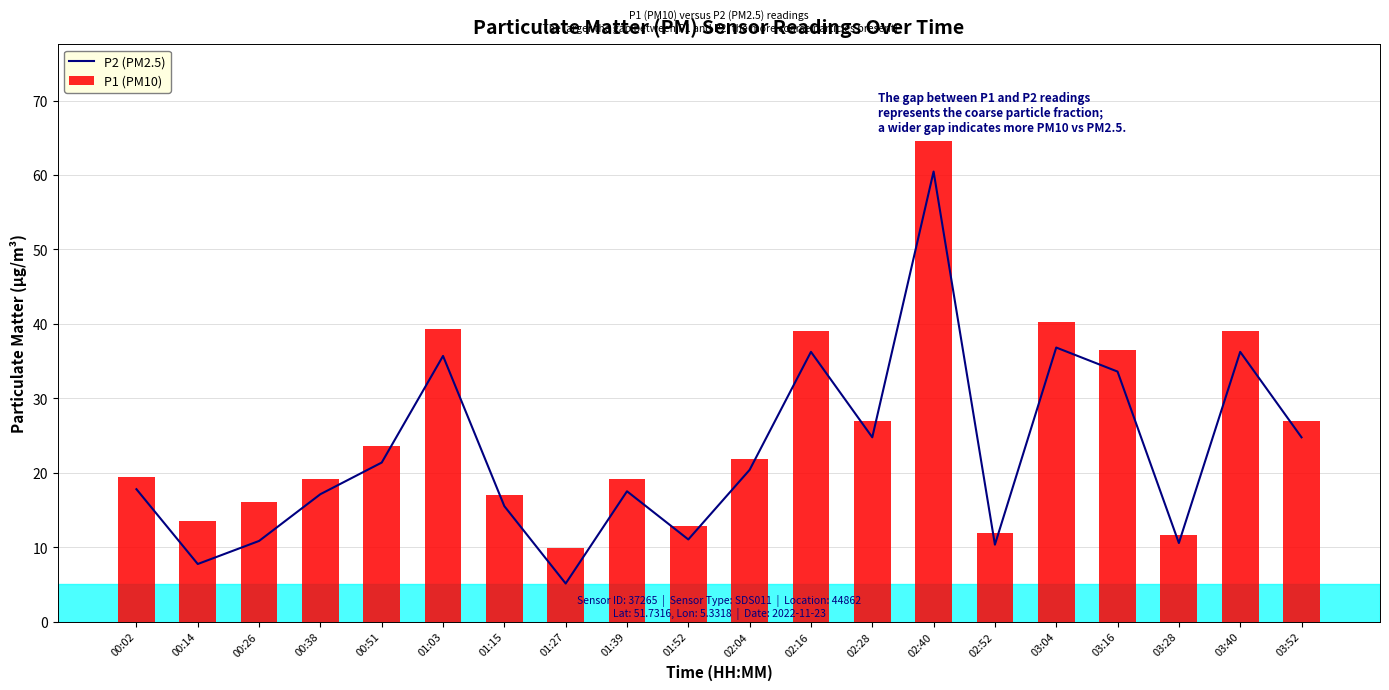

What are all the series names shown in the legend?

P2 (PM2.5), P1 (PM10)